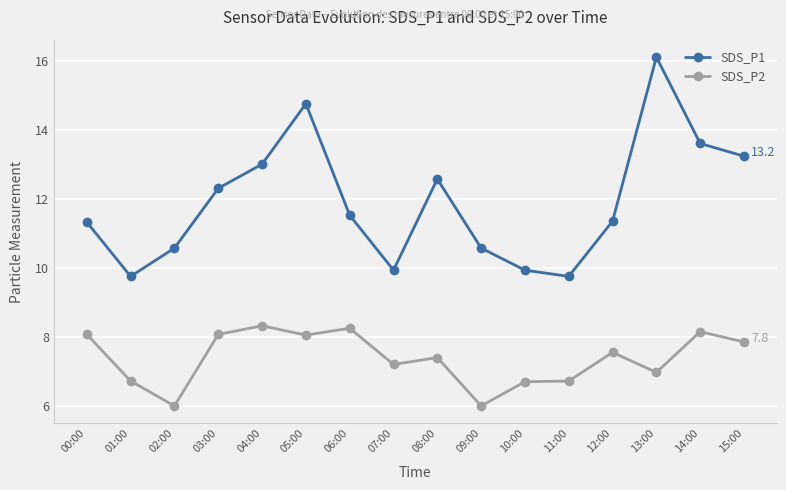

Which series has the widest spread of values?

SDS_P1